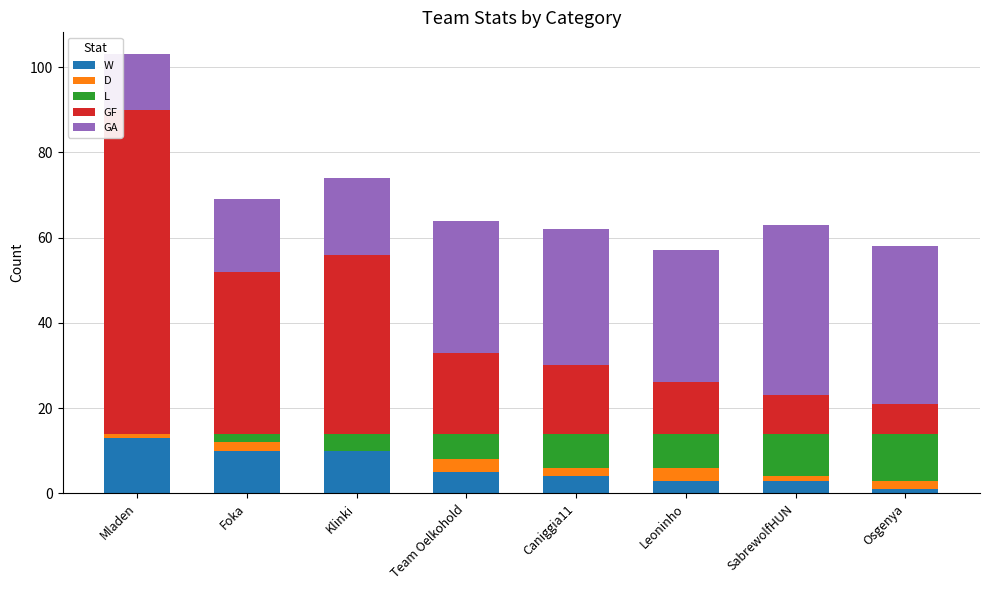

At which category is the sum across all series the highest?

Mladen